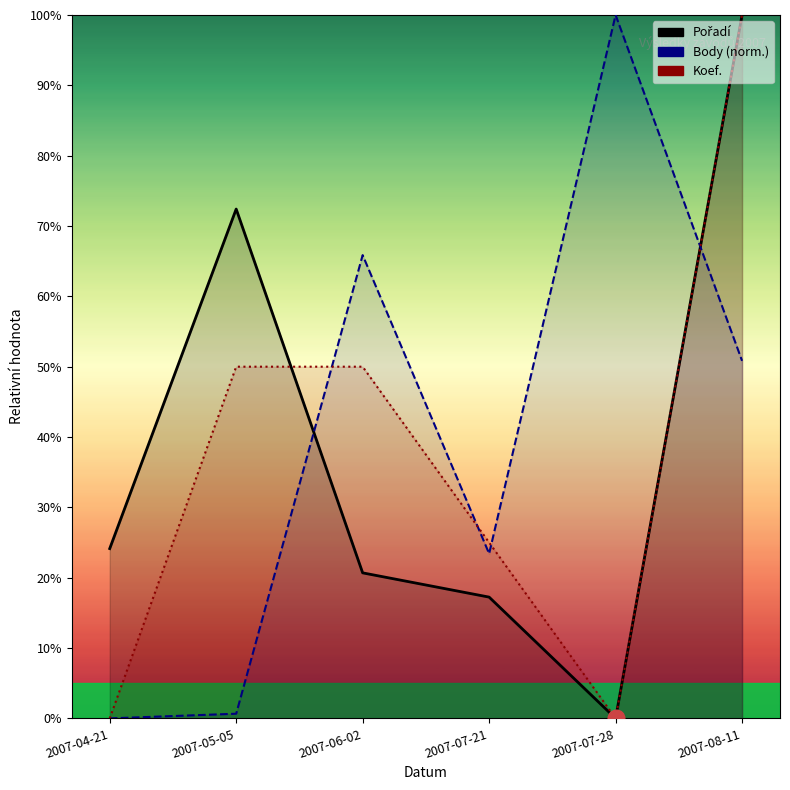

At which category is the sum across all series the highest?

2007-08-11